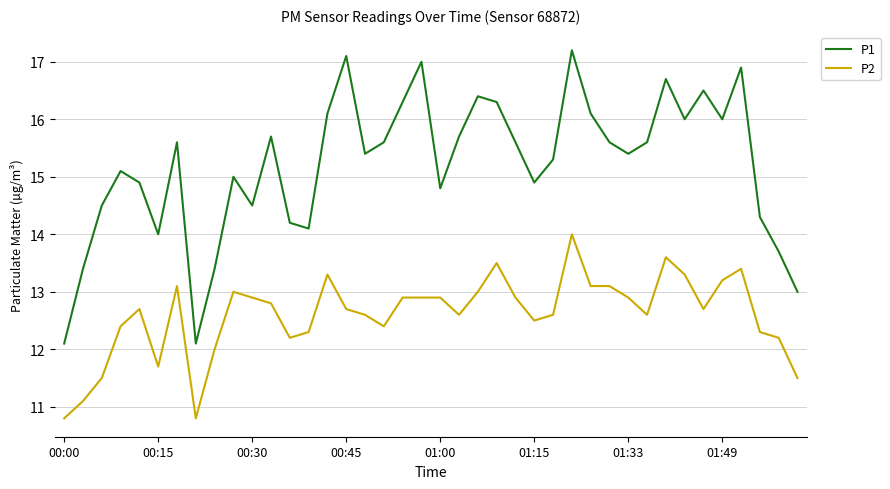

Which series has the widest spread of values?

P1